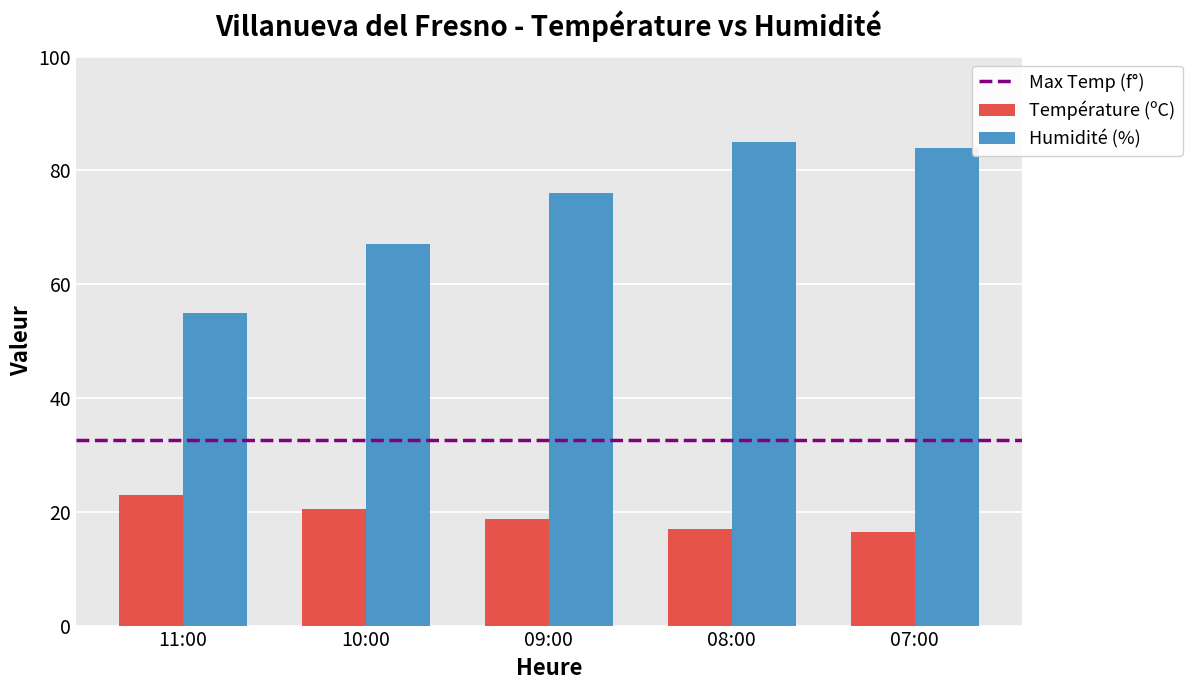

What is the minimum value shown in the chart?

16.5